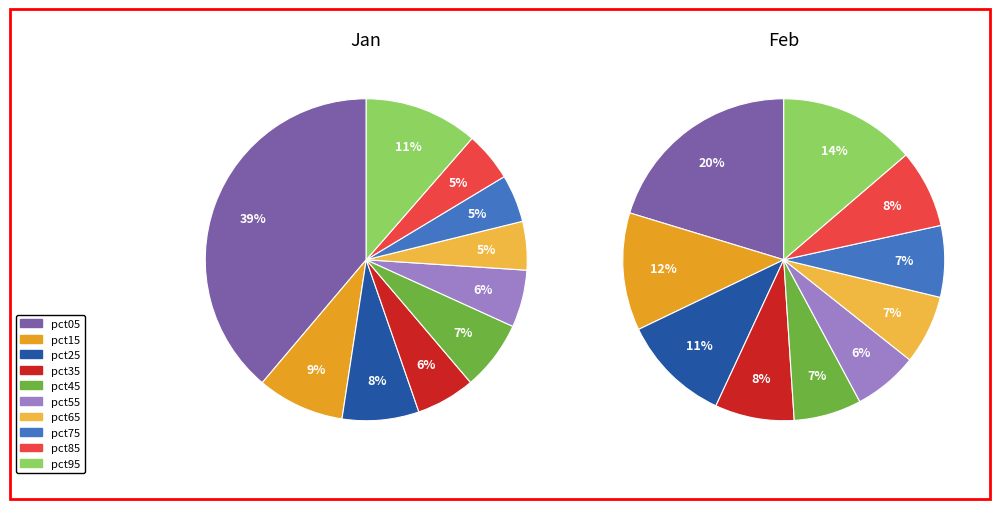

To the nearest percent, what is the difference between the largest and smallest slice percentages?

34%